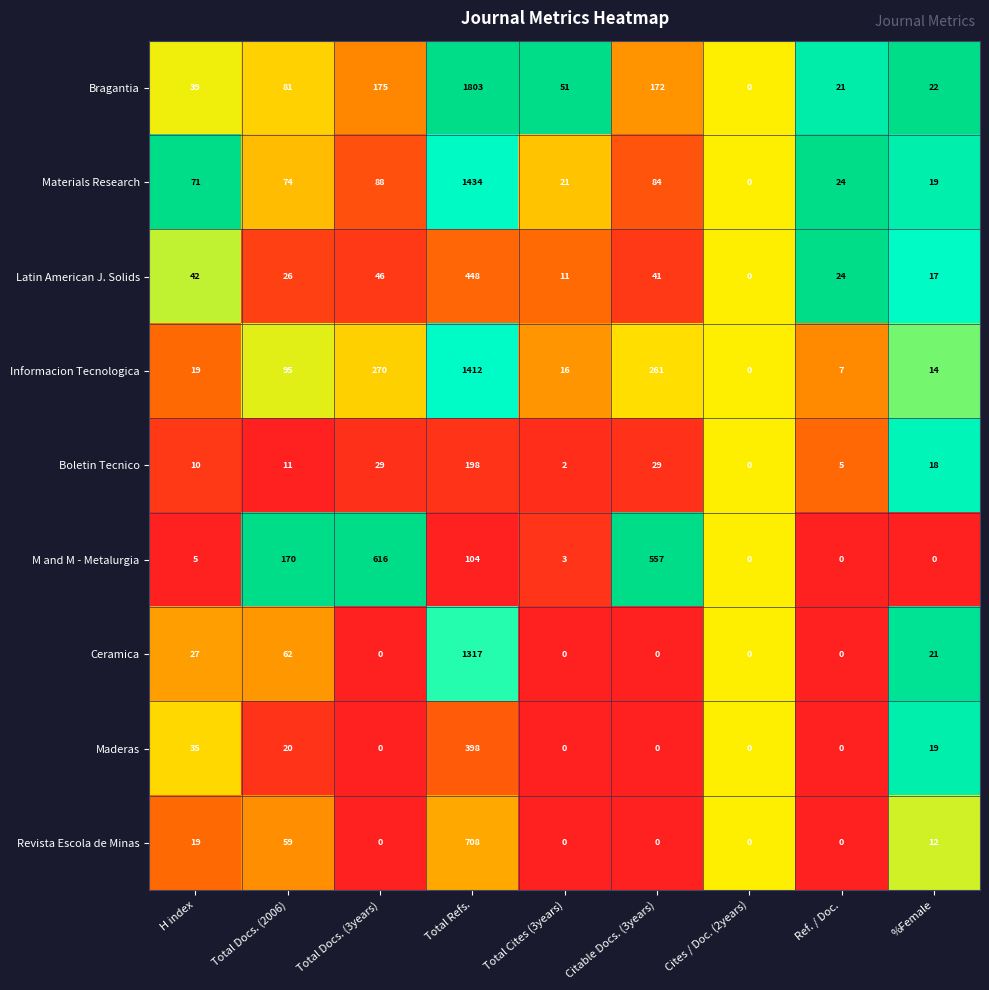

Which series has the largest range (max minus min)?

Bragantia